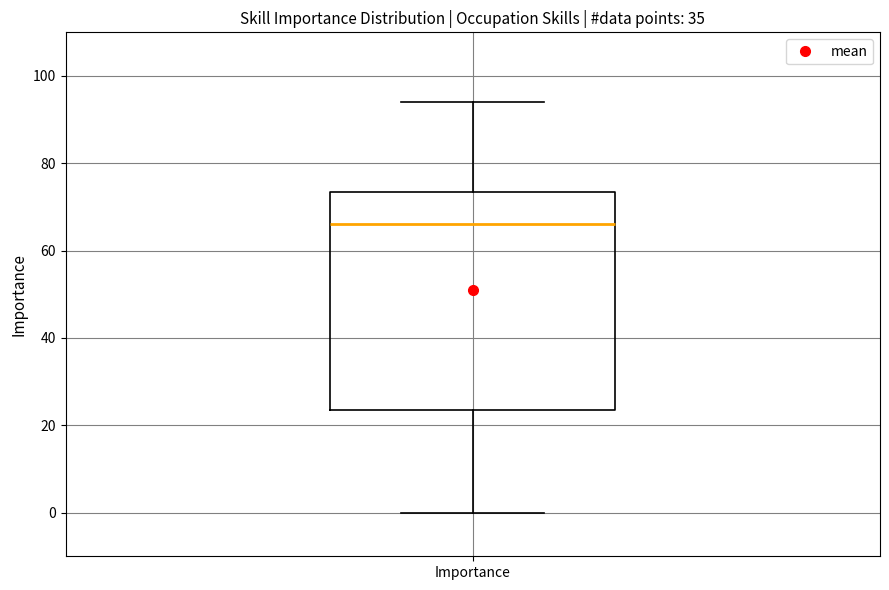

Transcribe this box plot: give where the median line is, the range the box spans, and where the two whiskers end, as read against the y-axis. The values are not printed on the chart, so give them approximately, as read against the axis.

median 66, box 24 to 74, whiskers 0 to 94